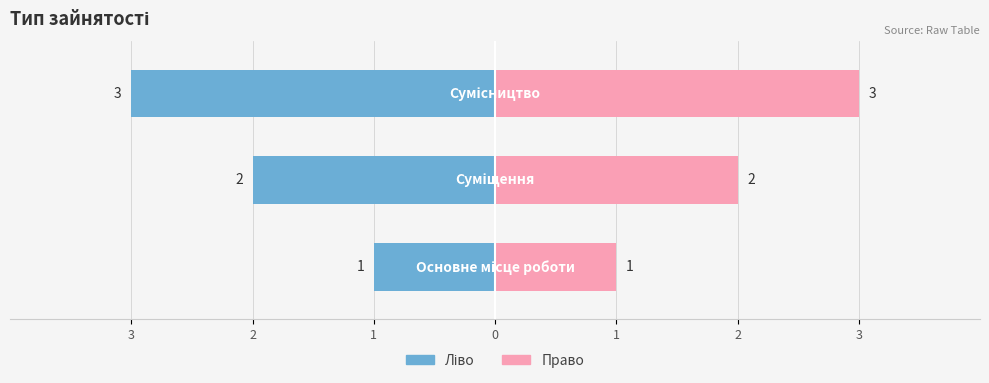

The value of Ідентифікатор (ліво) at 1 is -3. True or false?

True